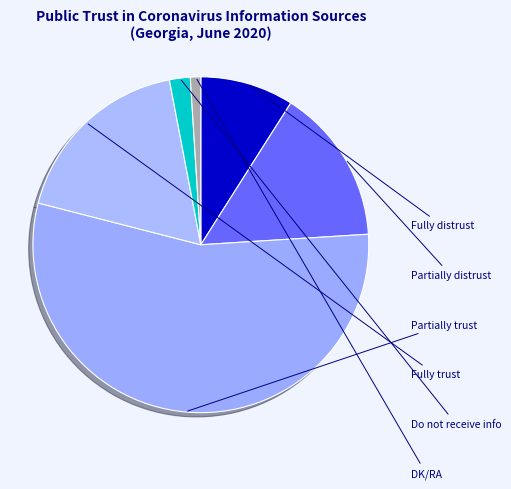

How many slices are in this pie chart?

6